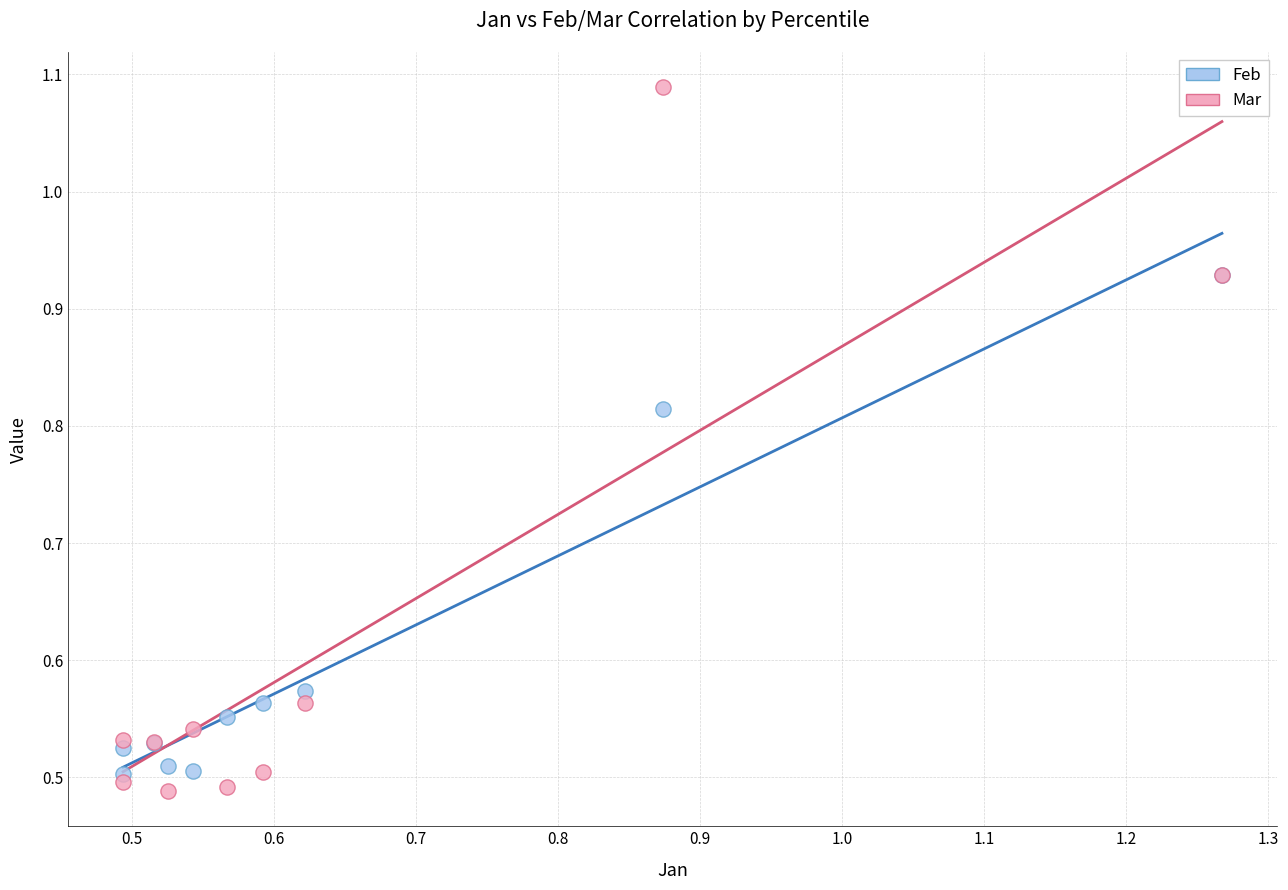

Which series reaches the minimum Y coordinate?

Mar